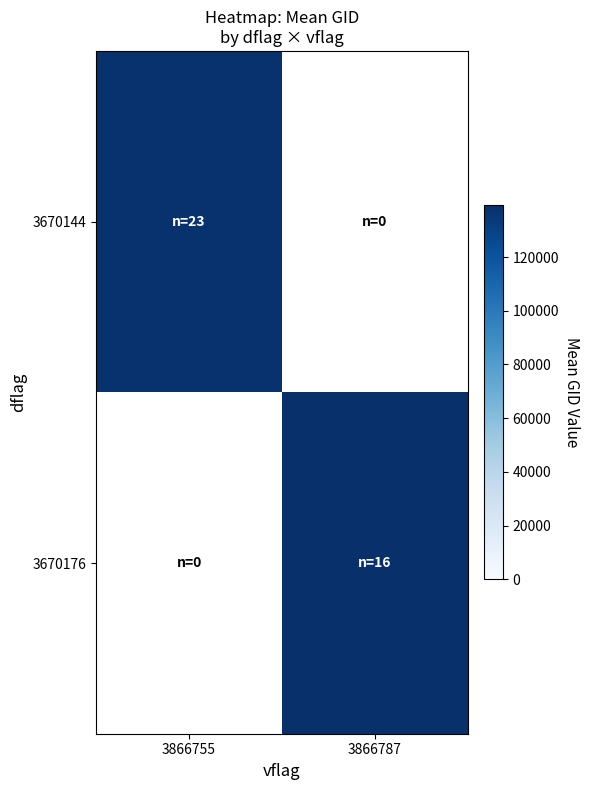

True or false: 3670176 has a value of 139277.8 at 3866787.

True